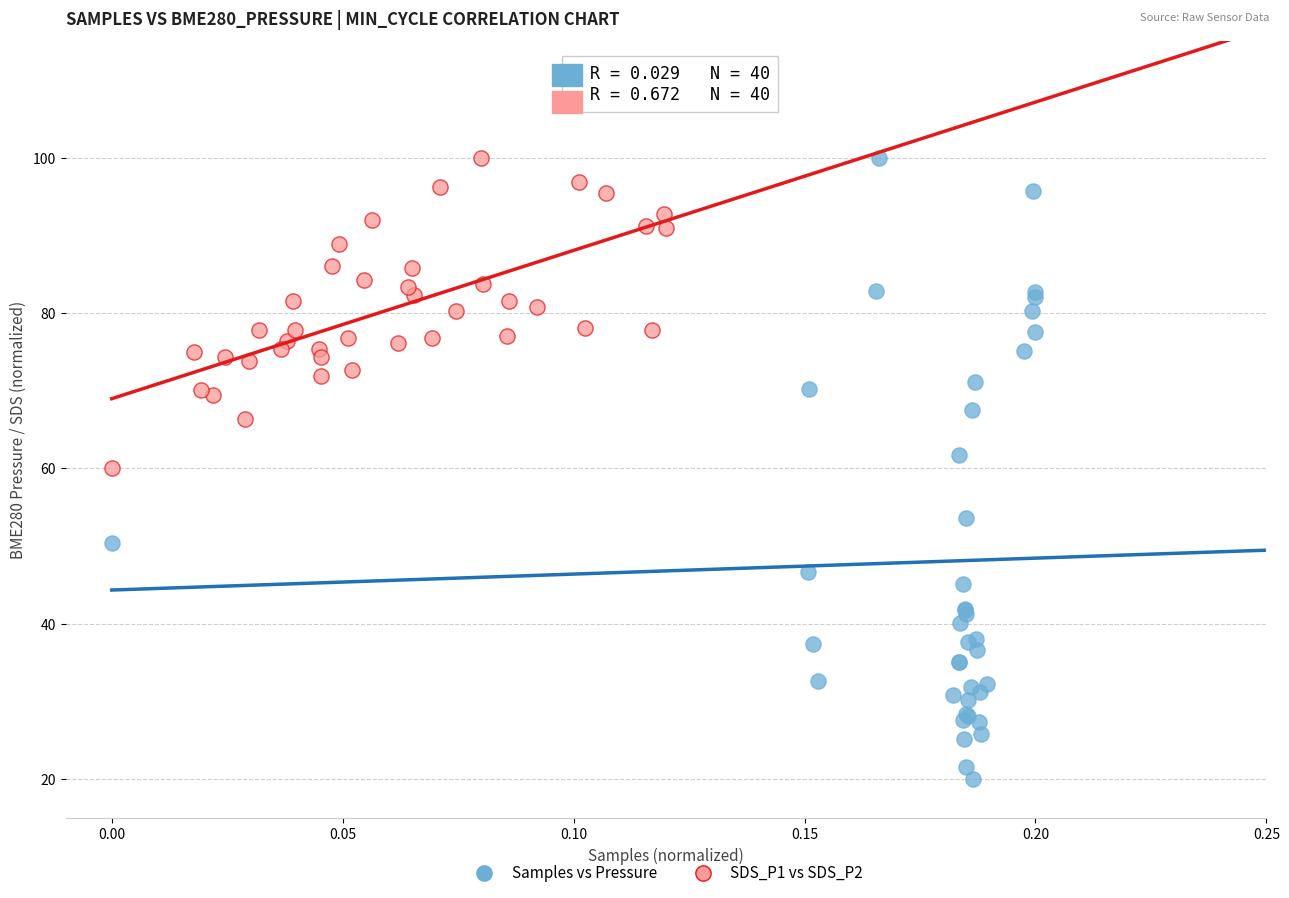

Which series has the largest Y range (max minus min)?

Samples vs Pressure